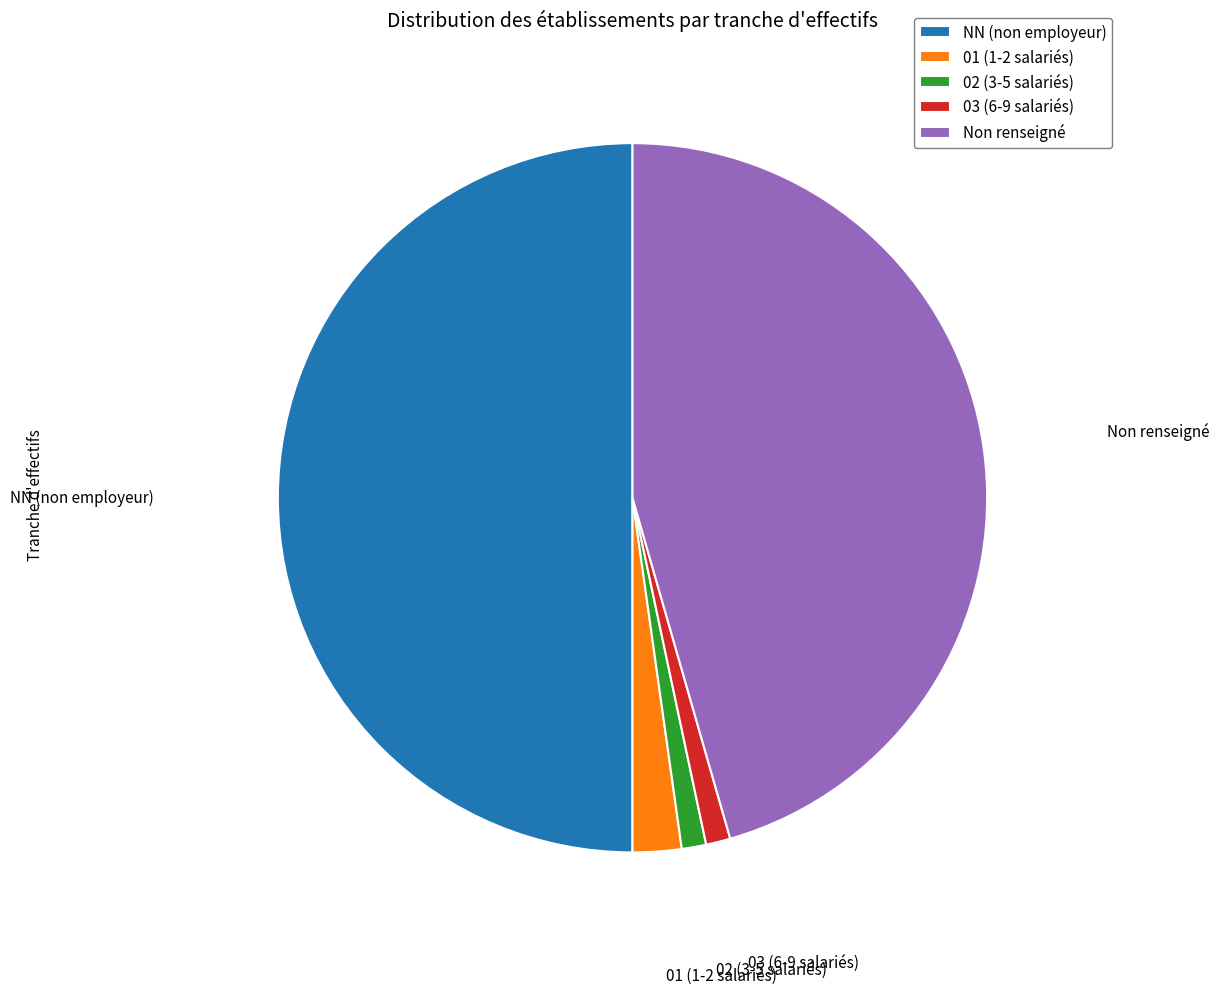

Is the sum of 03 (6-9 salariés) and 01 (1-2 salariés) greater than half?

No